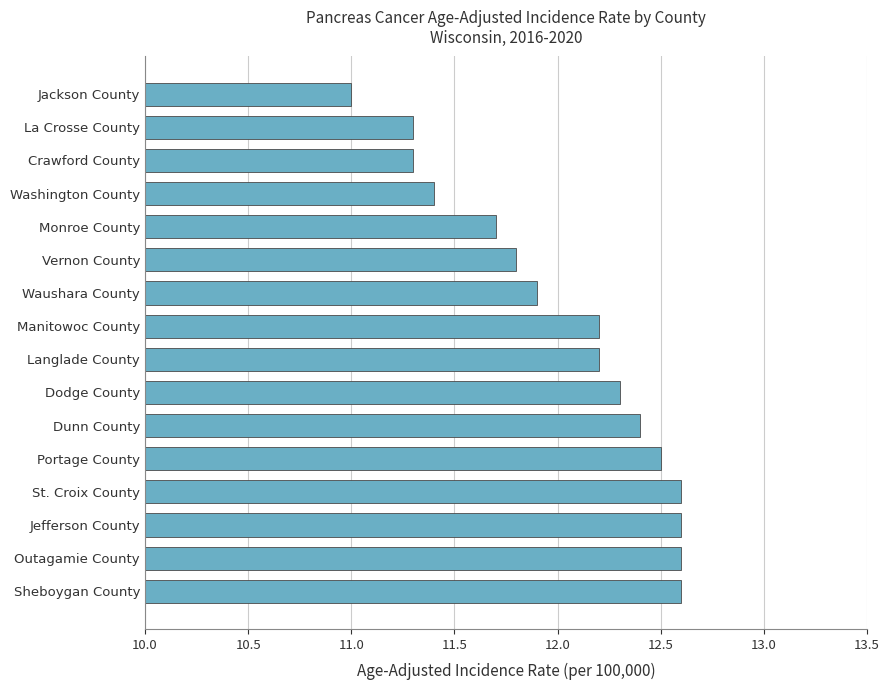

Approximately how many times larger is the value at Sheboygan County compared to Manitowoc County?

1.0